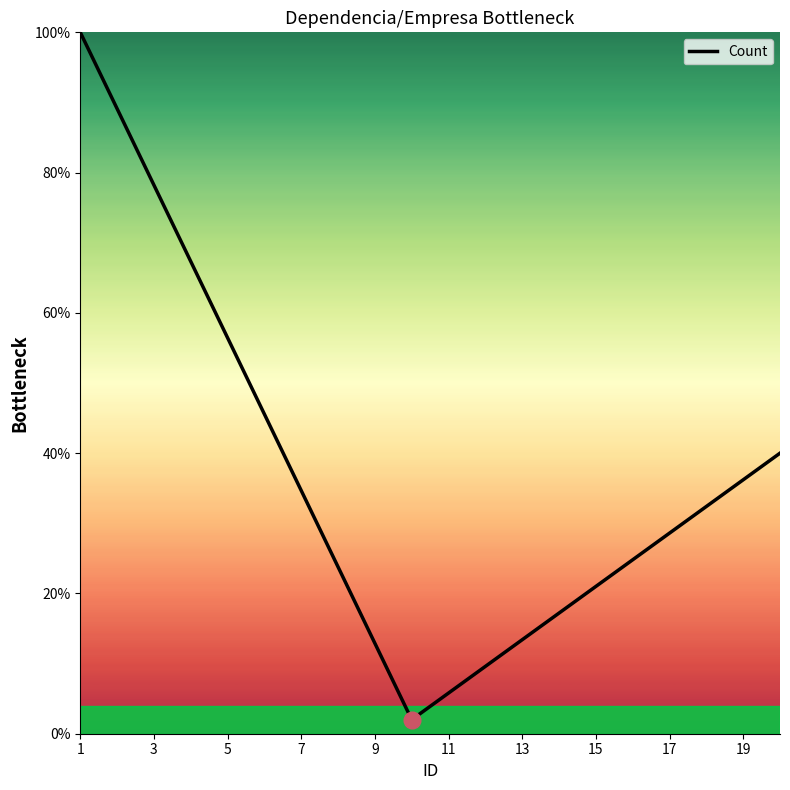

What is the smallest value displayed?

2.0